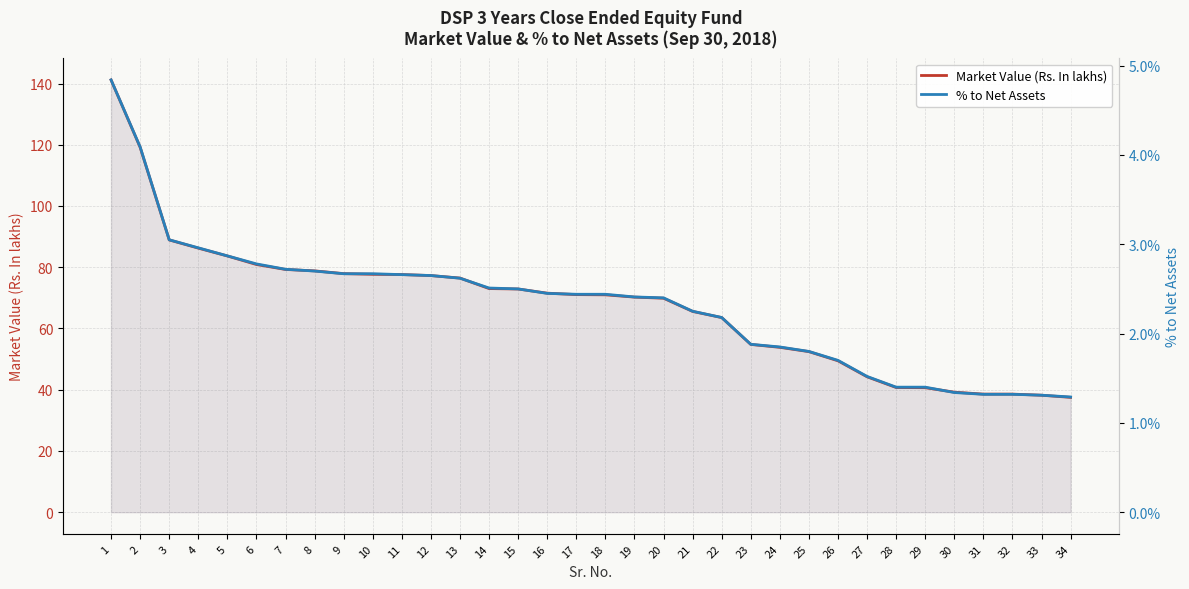

Reading left to right, transcribe all the data shown in this chart.

Market Value (Rs. In lakhs): 1=141.2	2=119.2	3=88.9	4=86.2	5=83.7	6=80.9	7=79.3	8=78.8	9=77.9	10=77.7	11=77.6	12=77.3	13=76.5	14=73.0	15=72.9	16=71.5	17=71.1	18=71.0	19=70.2	20=69.9	21=65.6	22=63.6	23=54.8	24=53.8	25=52.4	26=49.4	27=44.2	28=40.7	29=40.7	30=39.2	31=38.6	32=38.6	33=38.2	34=37.5
% to Net Assets: 1=0.0	2=0.0	3=0.0	4=0.0	5=0.0	6=0.0	7=0.0	8=0.0	9=0.0	10=0.0	11=0.0	12=0.0	13=0.0	14=0.0	15=0.0	16=0.0	17=0.0	18=0.0	19=0.0	20=0.0	21=0.0	22=0.0	23=0.0	24=0.0	25=0.0	26=0.0	27=0.0	28=0.0	29=0.0	30=0.0	31=0.0	32=0.0	33=0.0	34=0.0